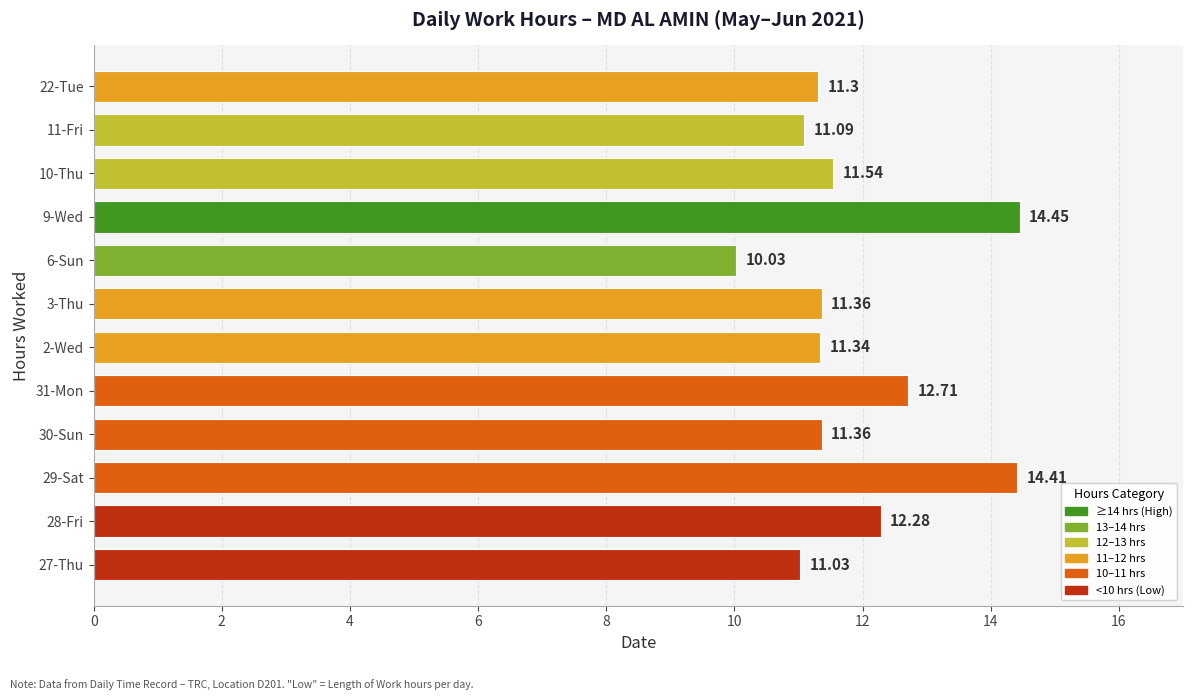

Which has a higher value, 10-Thu or 11-Fri?

10-Thu